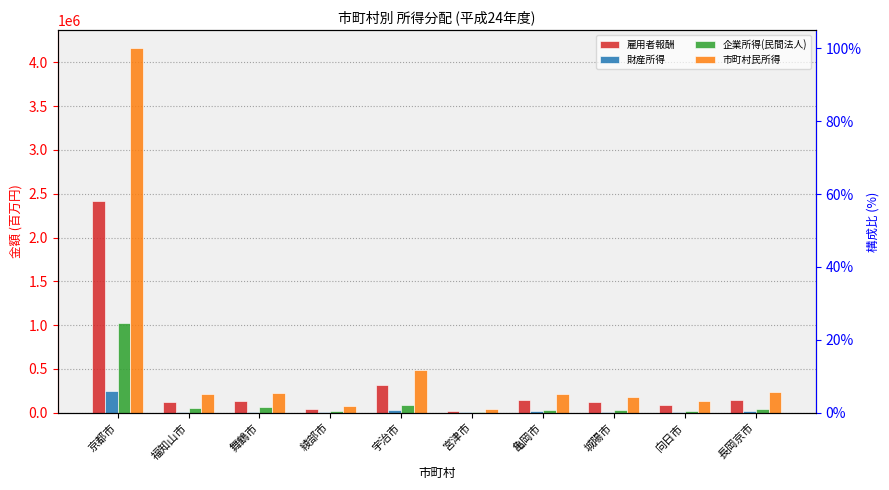

What is the highest value of the 財産所得 series?

243711